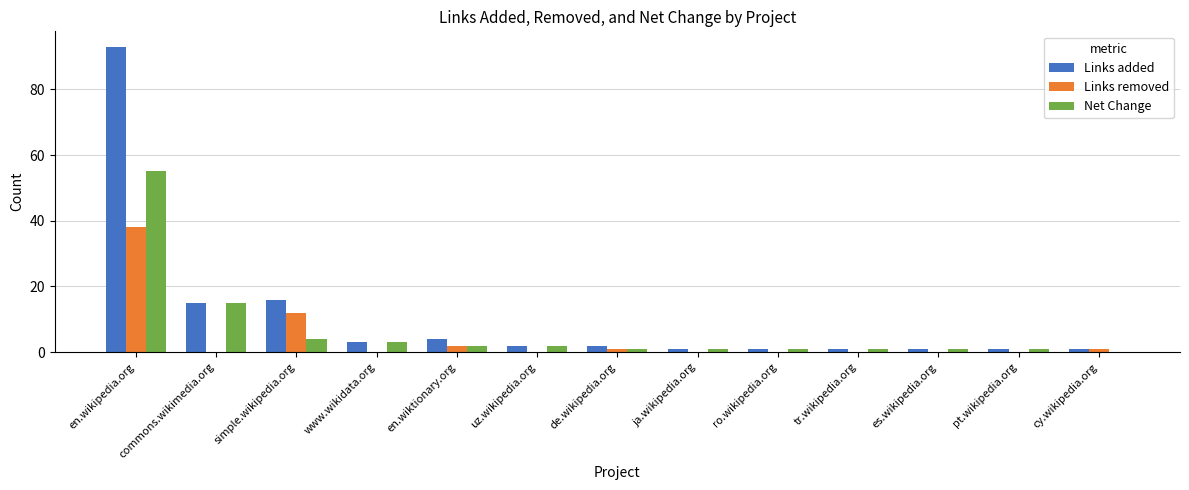

At which category does the chart reach its peak across all series?

en.wikipedia.org